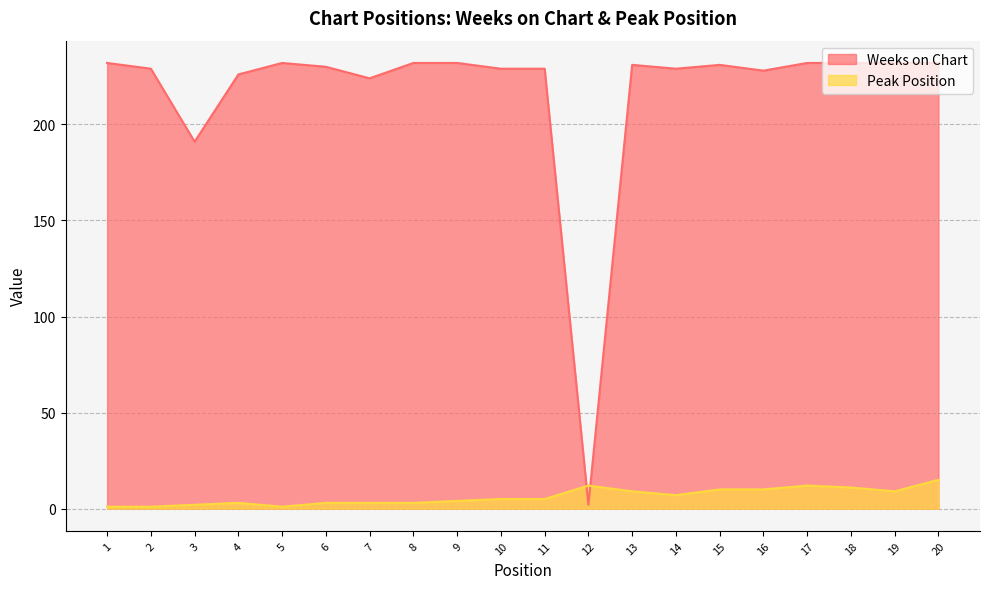

Is the value of Weeks on Chart at 16 greater than the value of Peak Position at 9?

Yes